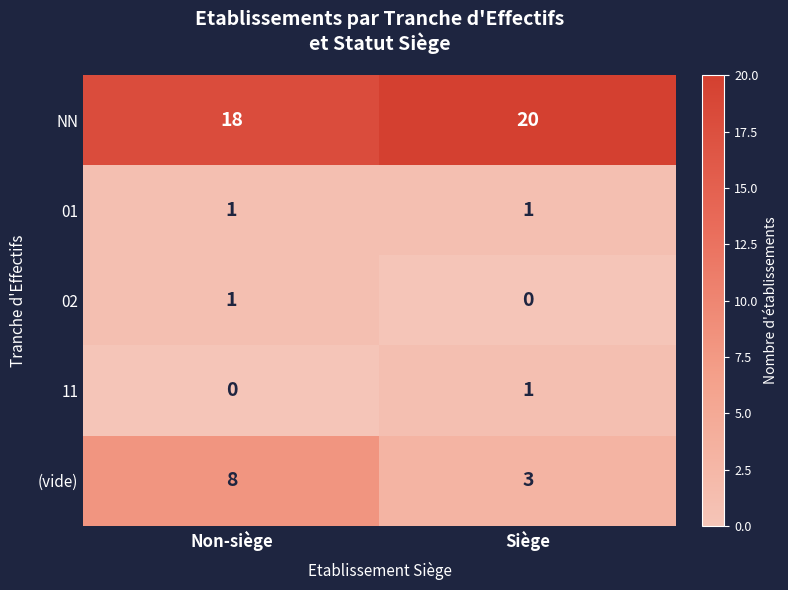

What is the spread (max minus min) of values at Non-siège?

18